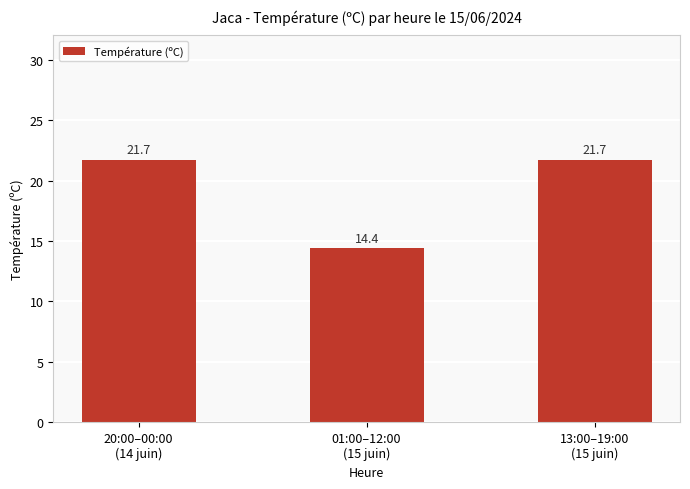

What position from the left is 01:00–12:00
(15 juin)?

2